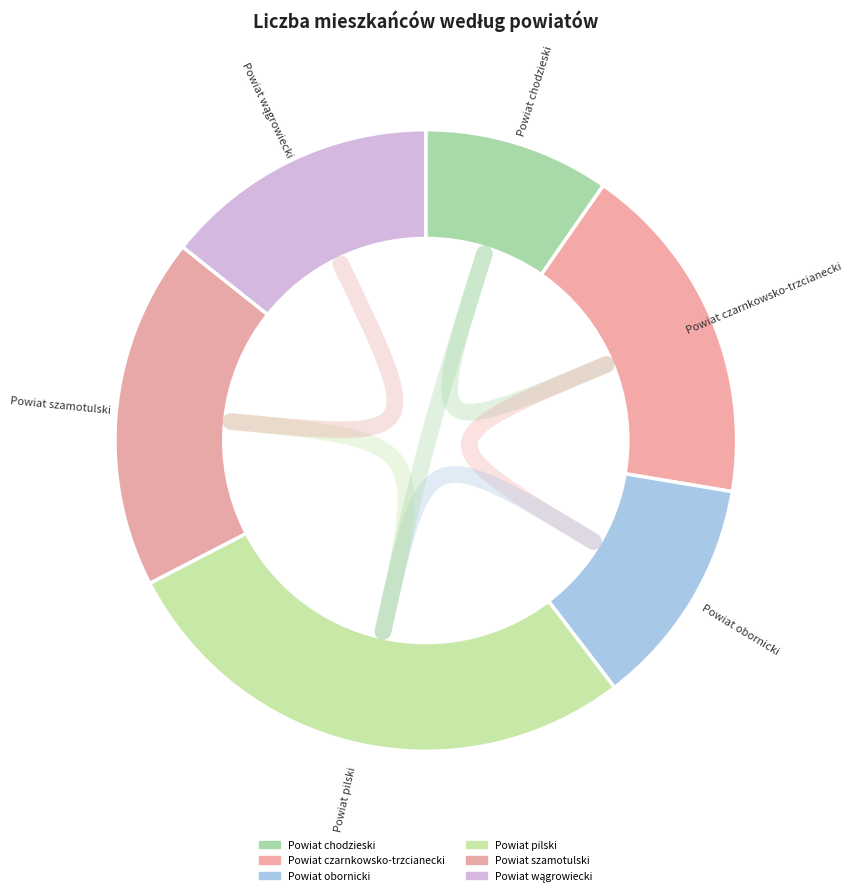

What is the smallest slice in the pie chart?

Powiat chodzieski